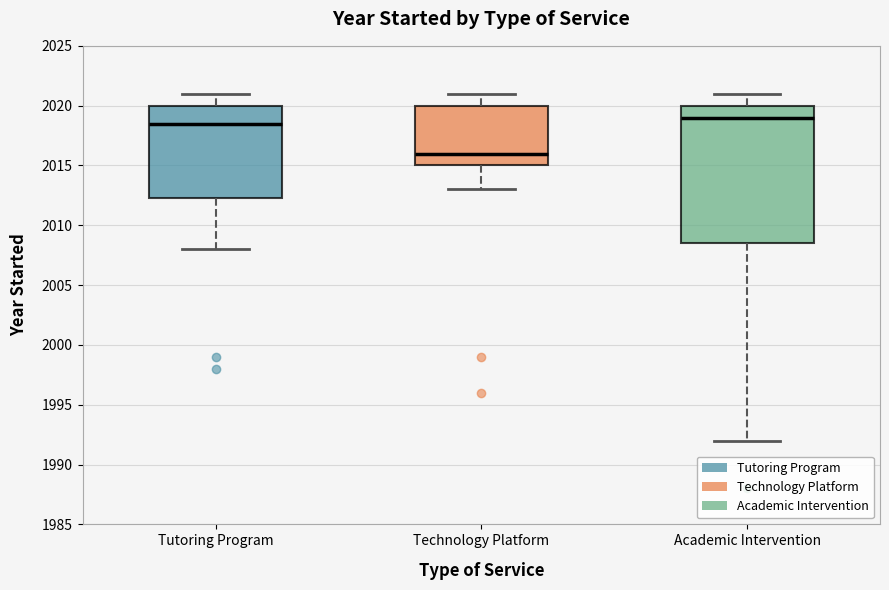

Reading left to right, read every box against the y-axis: the position of its median line, the range the box covers, and the ends of its whiskers. The values are not printed on the chart, so give them approximately, as read against the axis.

Tutoring Program: median 2018.5, box 2012.5 to 2020.0, whiskers 2008.0 to 2021.0
Technology Platform: median 2016.0, box 2015.0 to 2020.0, whiskers 2013.0 to 2021.0
Academic Intervention: median 2019.0, box 2008.5 to 2020.0, whiskers 1992.0 to 2021.0